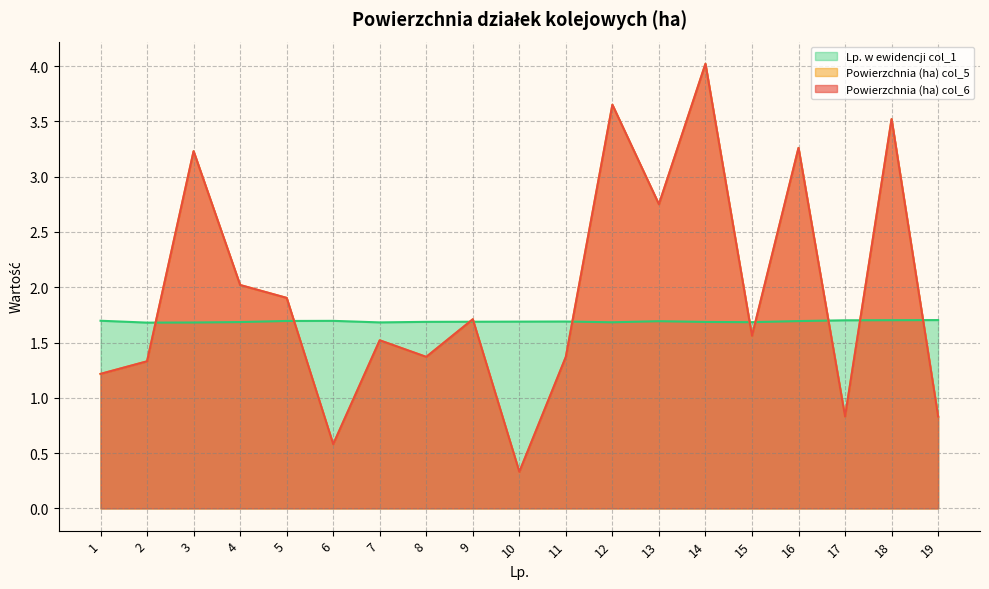

After their last crossing, which series has the higher values: Powierzchnia (ha) col_5 or Lp. w ewidencji col_1?

Lp. w ewidencji col_1